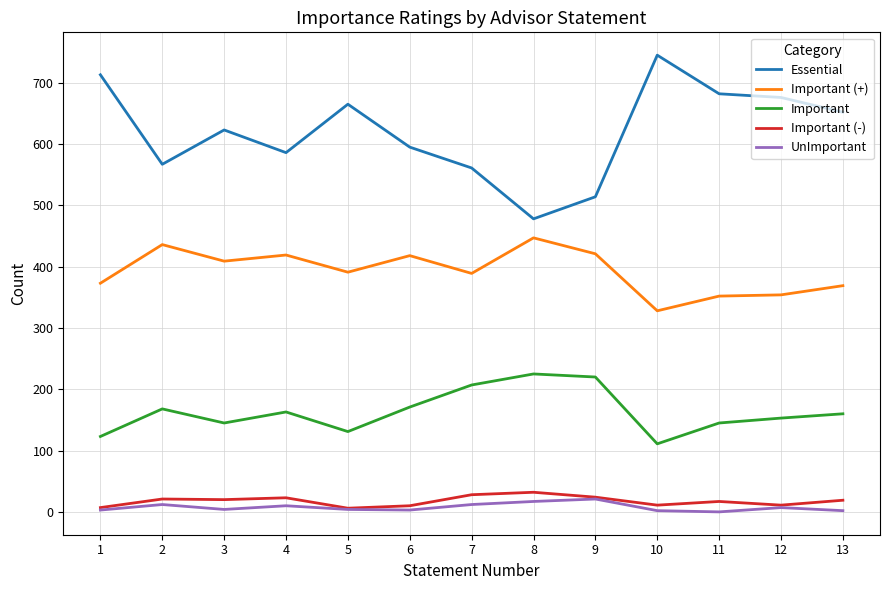

Which series has the largest range (max minus min)?

Essential